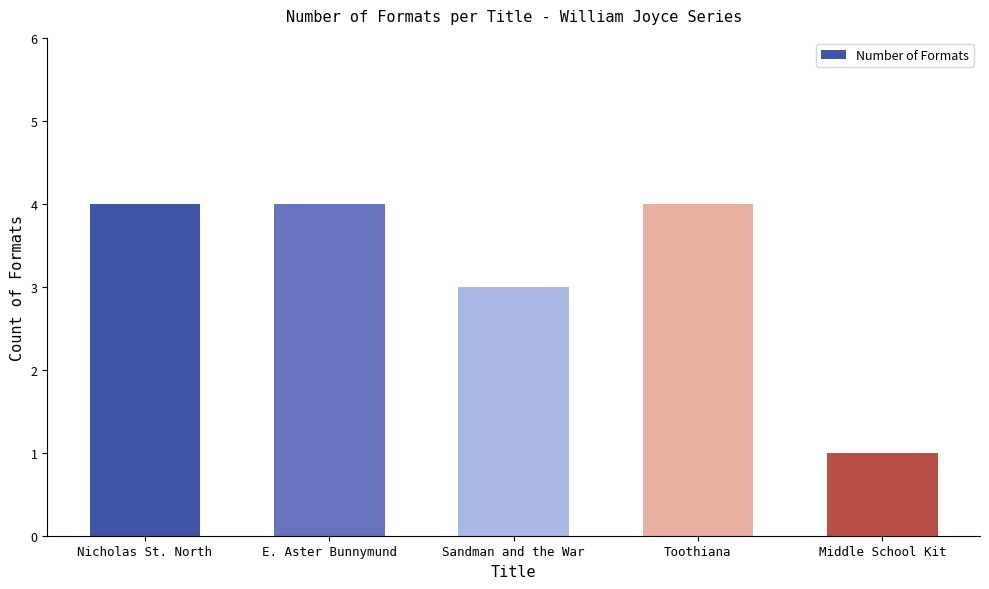

What is the label of the 5th bar from the right?

Nicholas St. North